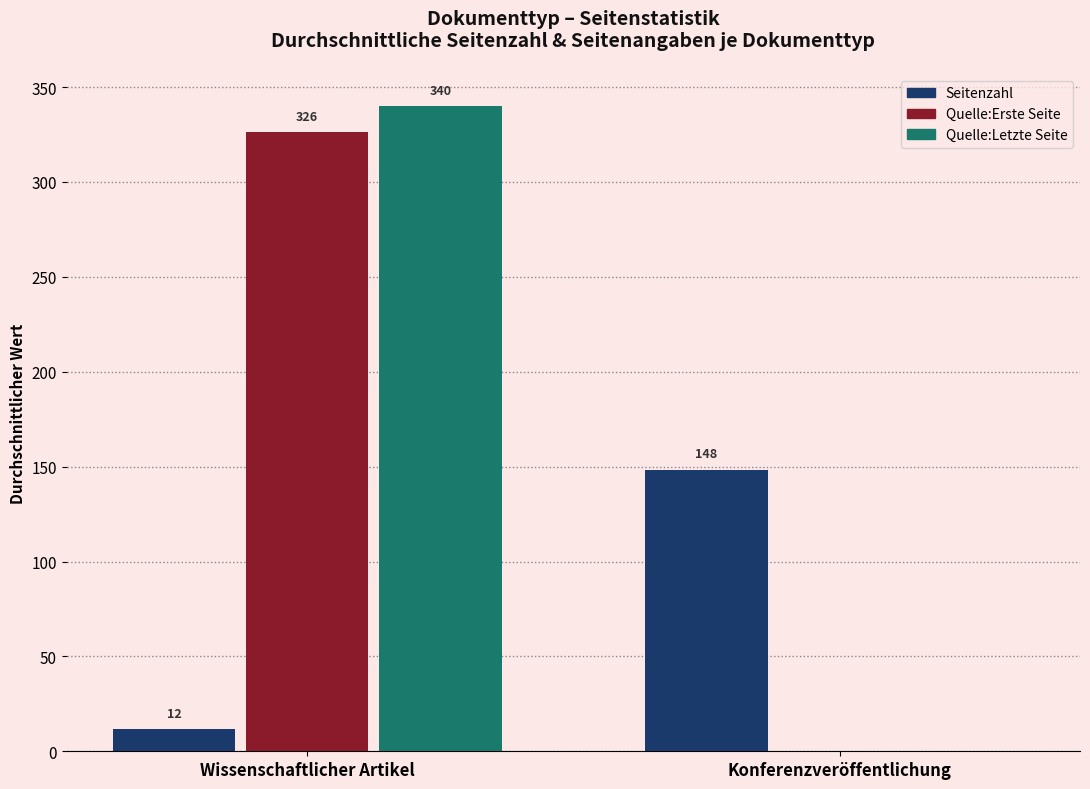

Is it true that Quelle:Erste Seite equals 326.2 at Wissenschaftlicher Artikel?

True